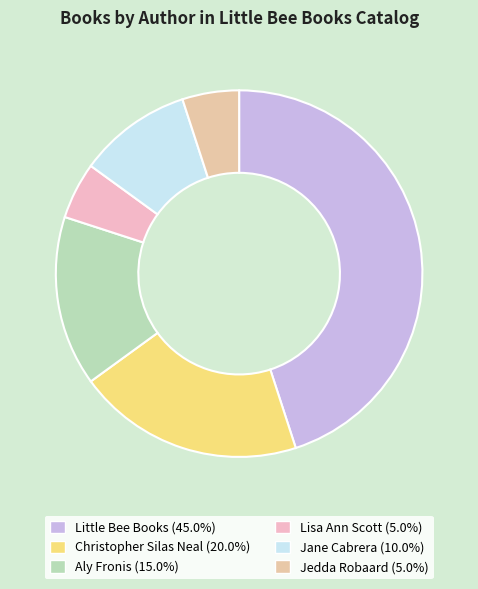

Does any single category account for the majority?

No